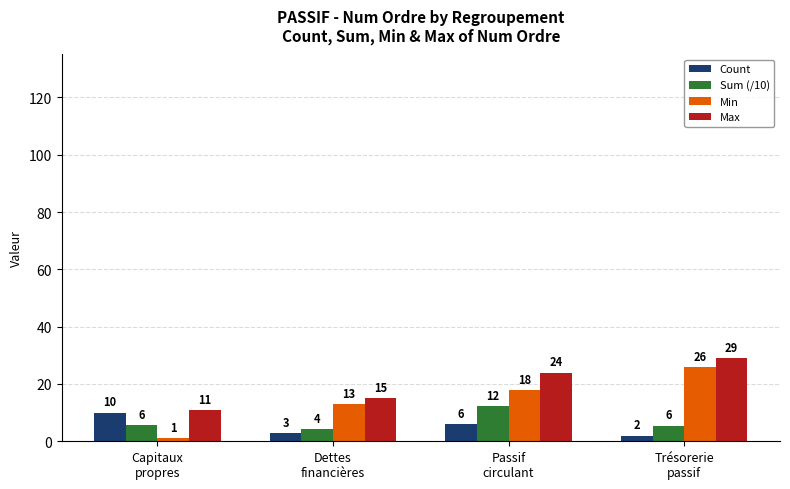

At which category is the sum across all series the highest?

Trésorerie
passif